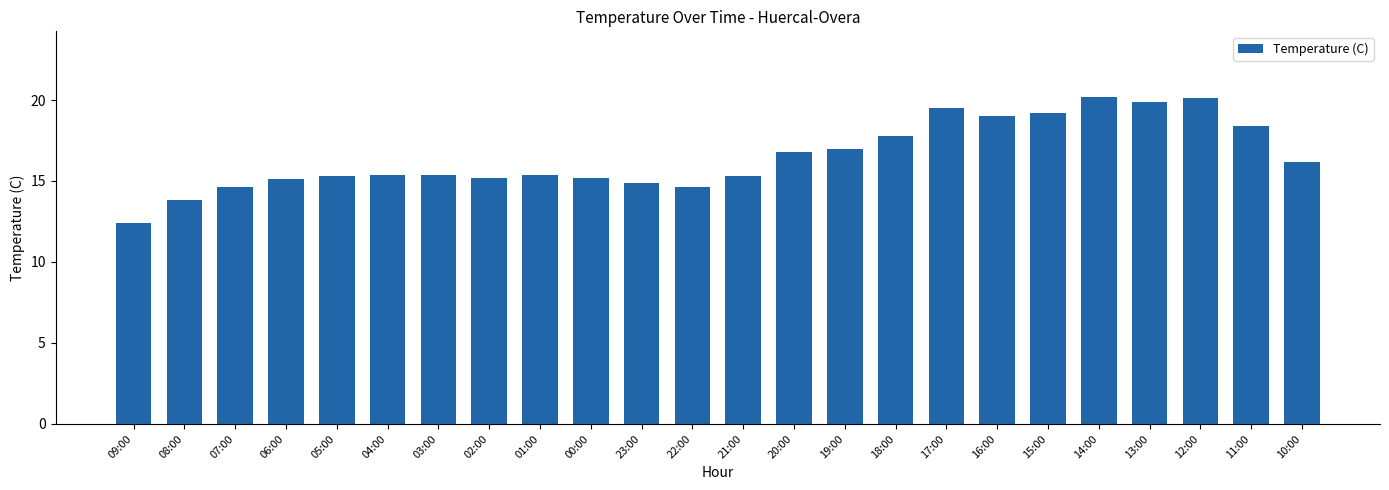

How many values exceed 15?

19